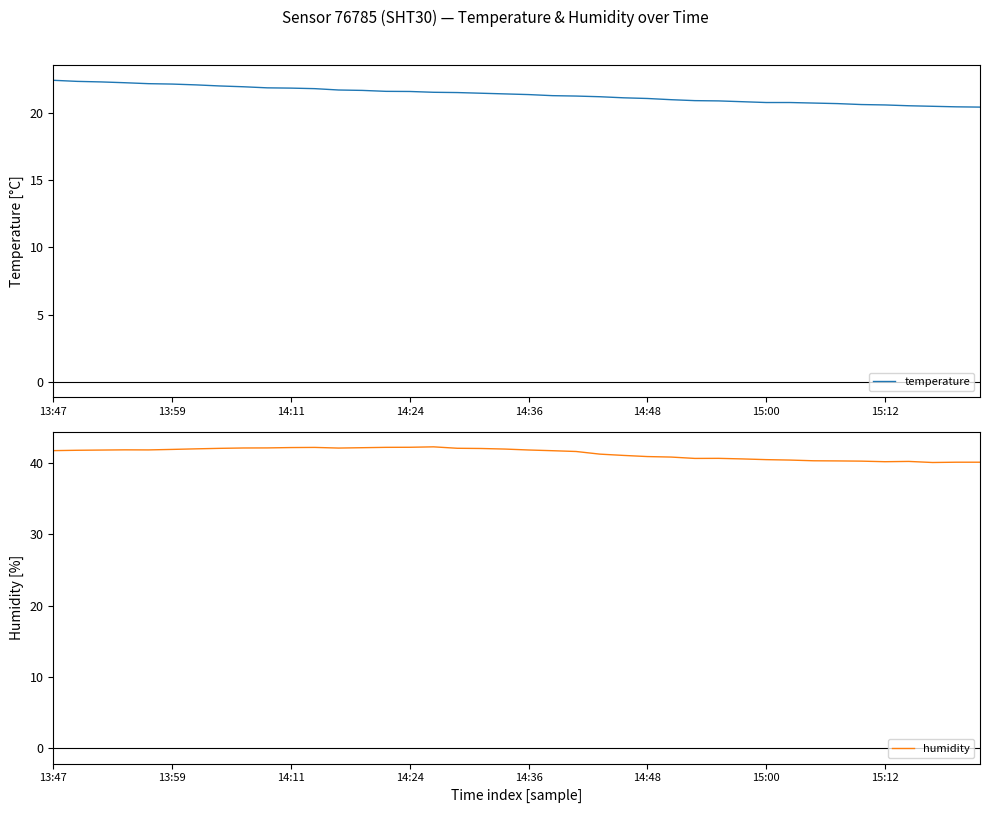

What are all the series names shown in the legend?

temperature, humidity